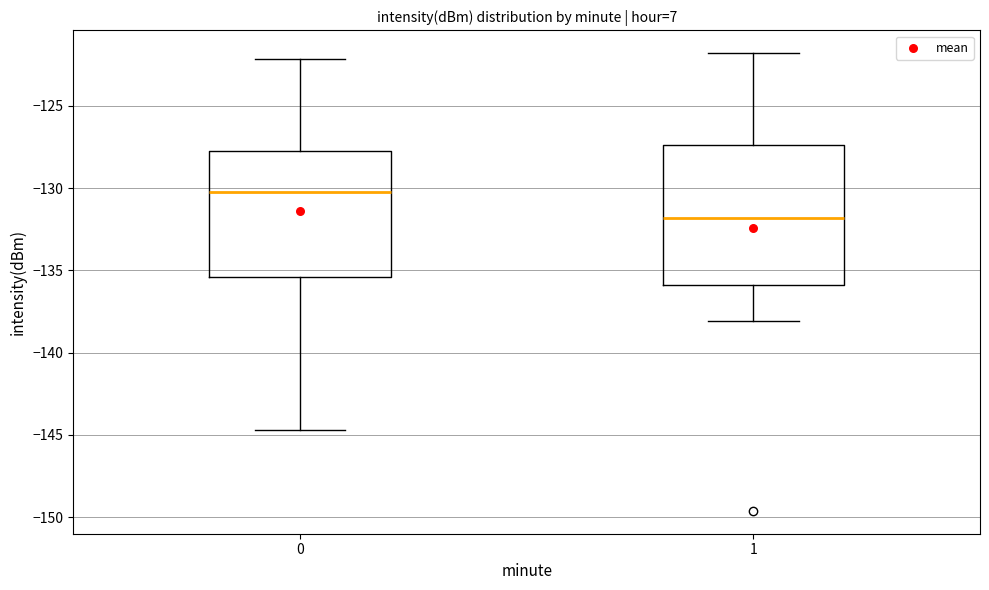

Which box's median line is the highest?

0